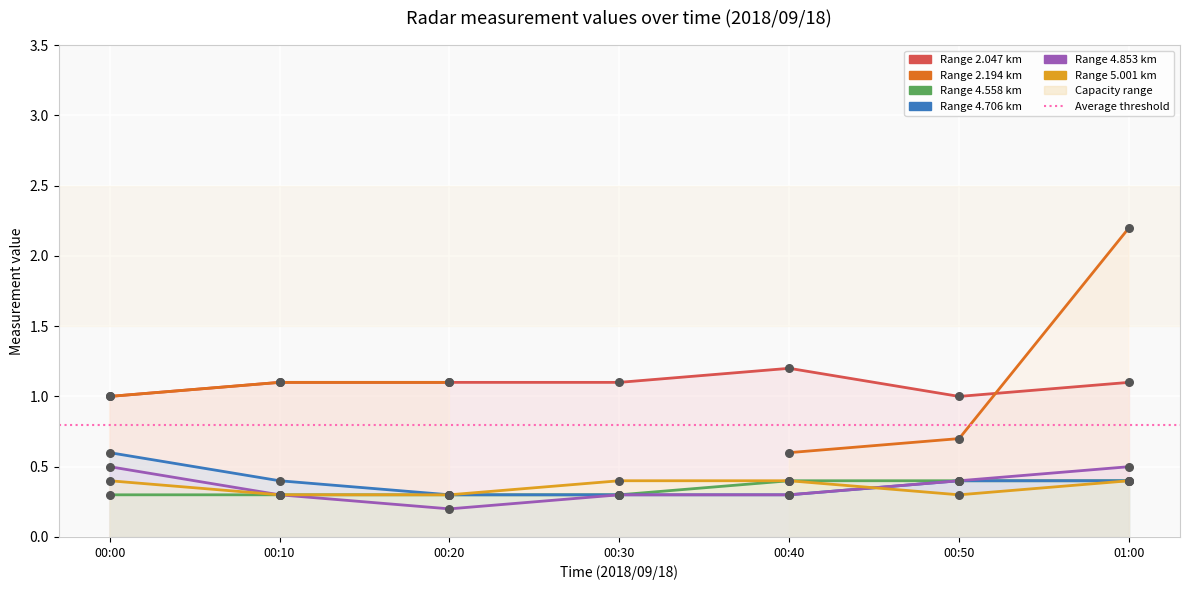

Which series has the largest total across all categories?

2.047